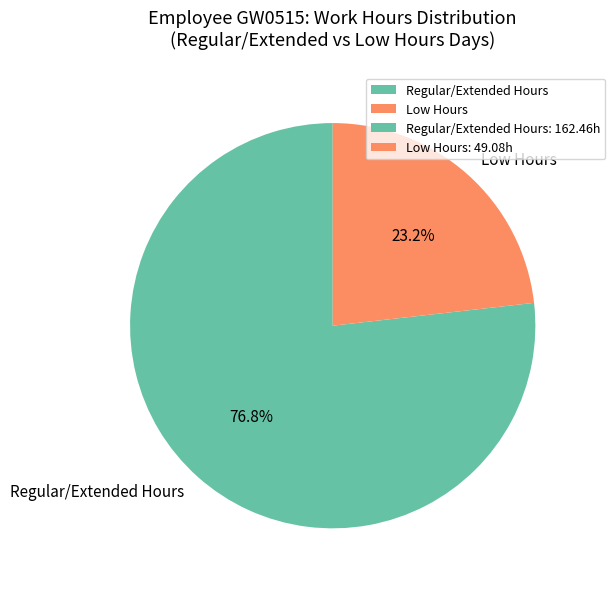

What is the ratio of the value at Low Hours to the value at Regular/Extended Hours?

0.3